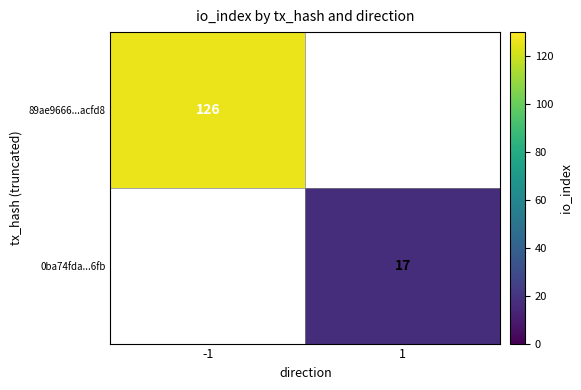

True or false: 89ae9666...acfd8 has a value of 126 at -1.

True